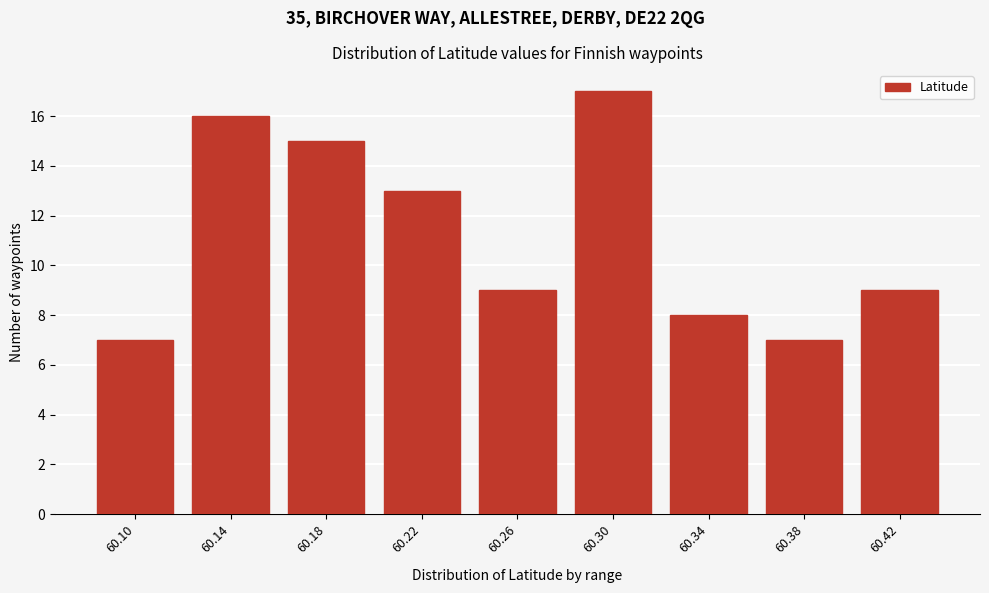

Reading left to right, list all the values displayed in this chart.

7	16	15	13	9	17	8	7	9